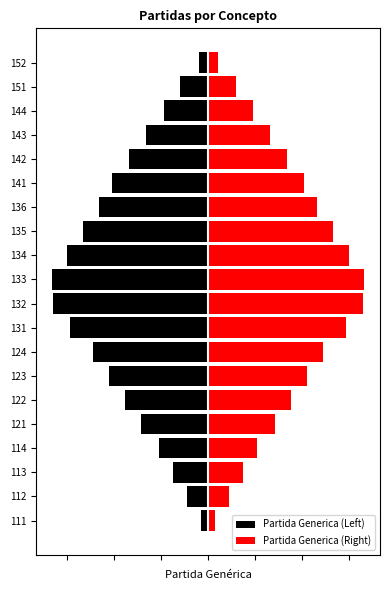

The Partida Generica (Right) series shows 21.5 at 142. True or false?

False